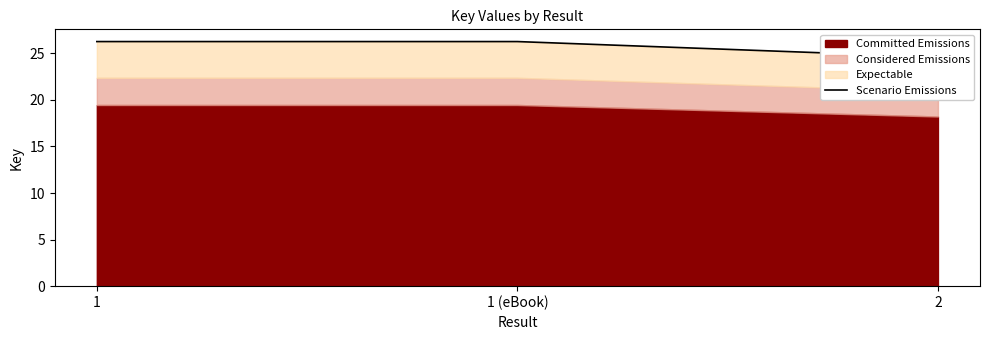

Rank the categories by value from highest to lowest.

1, 1 (eBook), 2